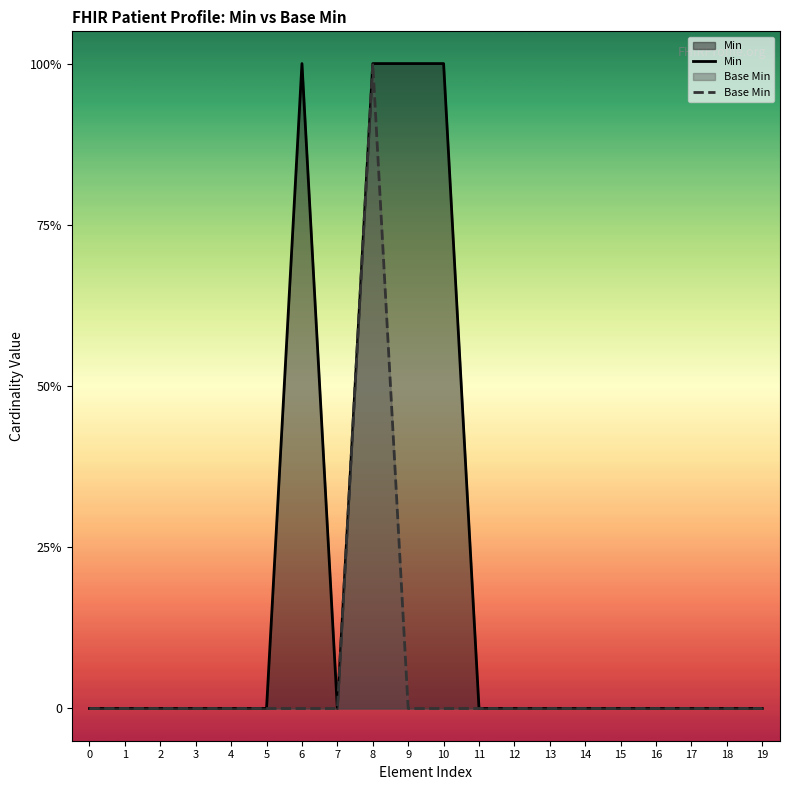

True or false: Min and Base Min cross at least once.

False